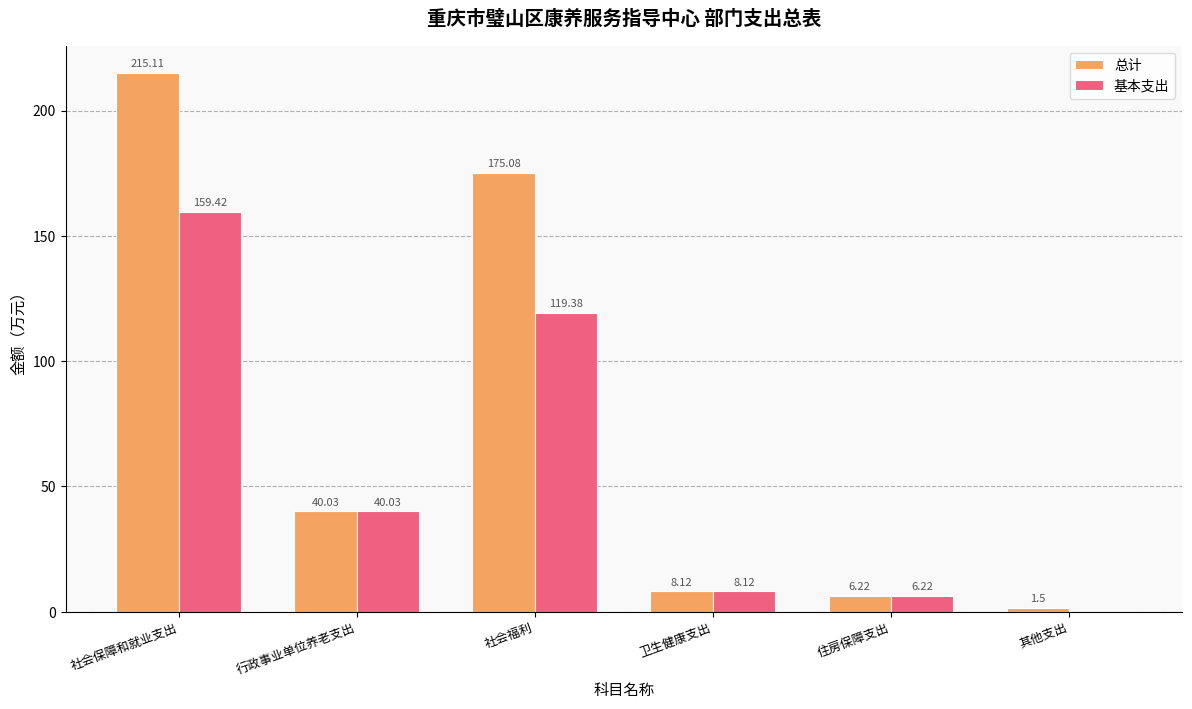

Reading left to right, list all the values displayed in this chart.

总计: 215.1	40.0	175.1	8.1	6.2	1.5
基本支出: 159.4	40.0	119.4	8.1	6.2	0.0